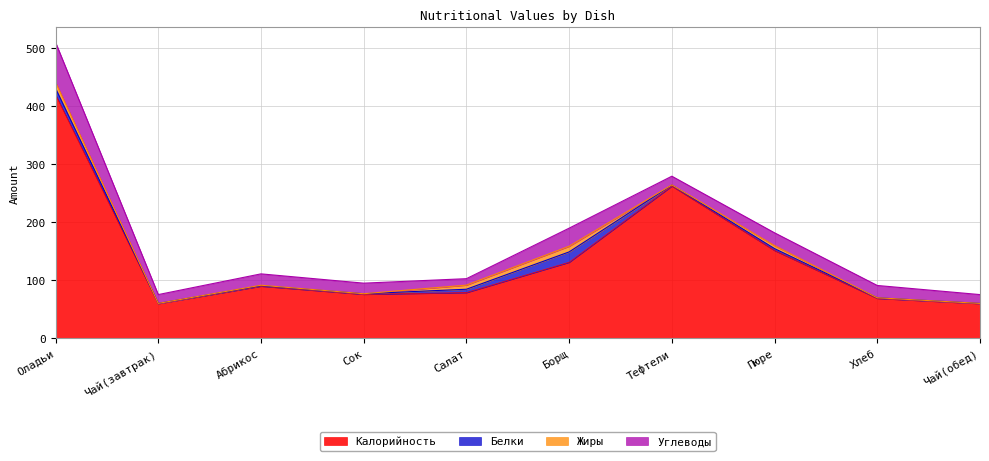

The Калорийность series shows 131.2 at Борщ. True or false?

True